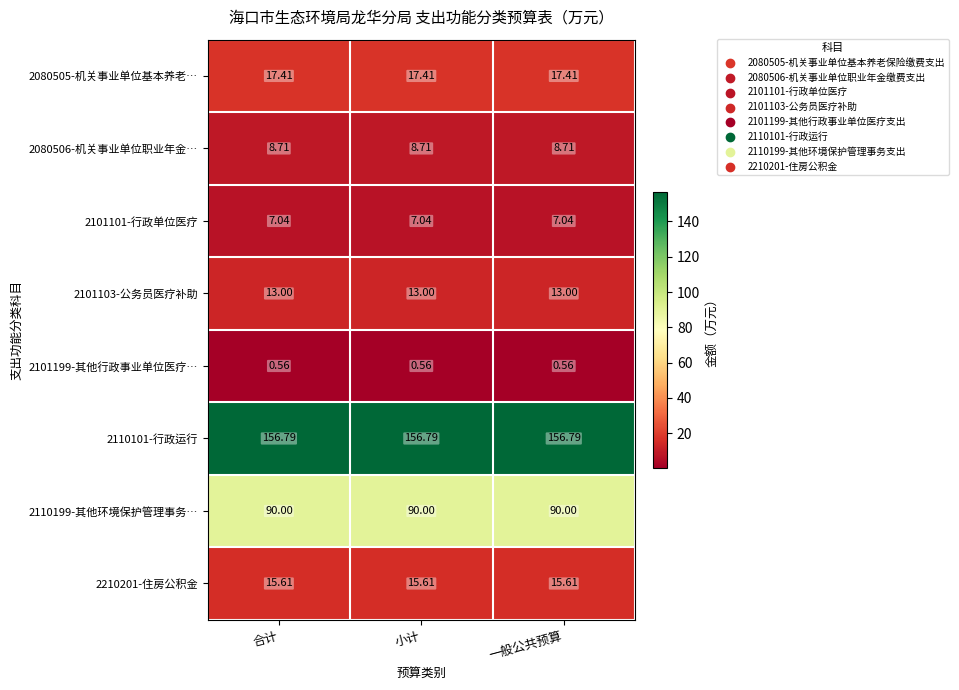

Is the value of 2210201-住房公积金 at 小计 greater than the value of 2080505-机关事业单位基本养老… at 小计?

No